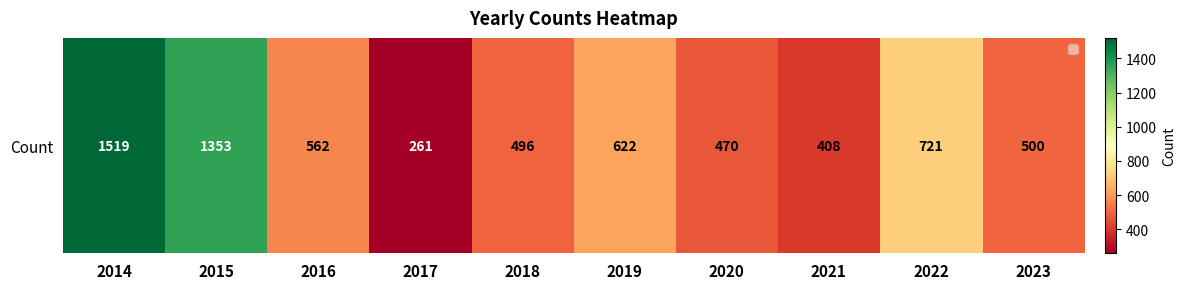

Approximately how many times larger is the value at 2017 compared to 2014?

0.2